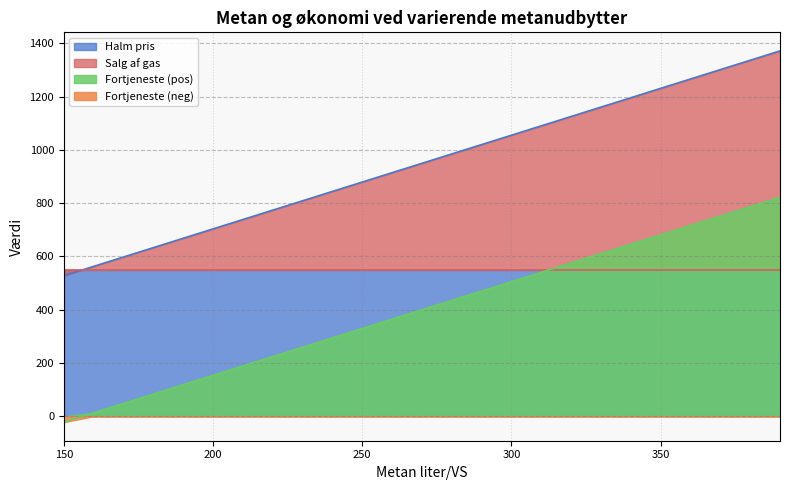

True or false: Salg af gas has a value of -35.9 at 150.

False